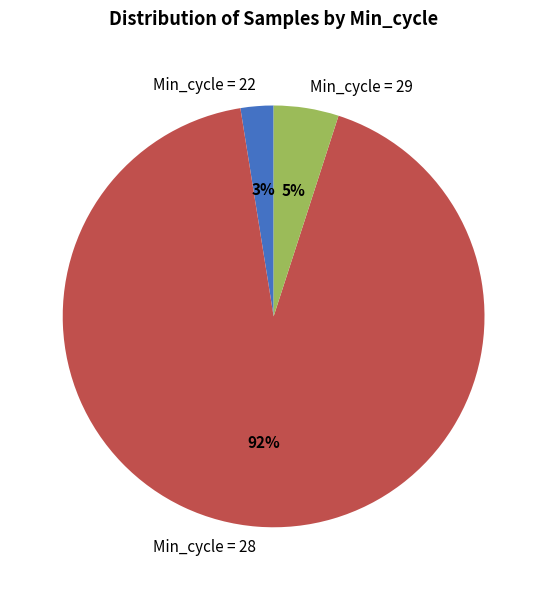

Between Min_cycle = 28 and Min_cycle = 22, which is larger?

Min_cycle = 28